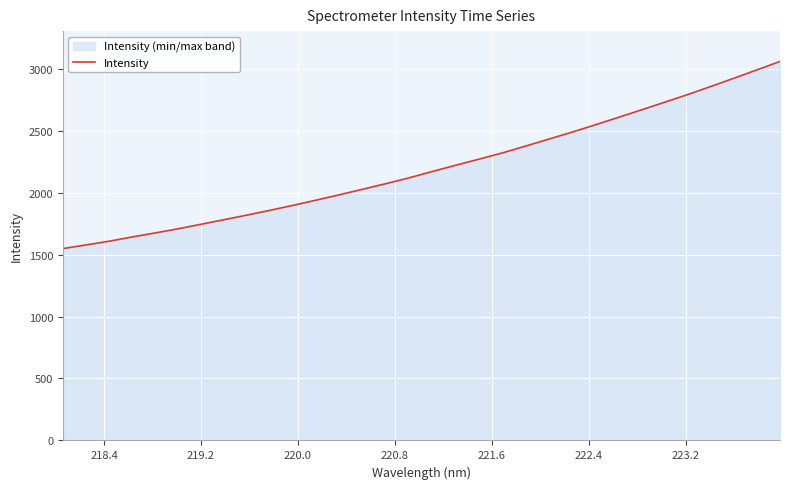

What is the minimum value shown in the chart?

1548.5